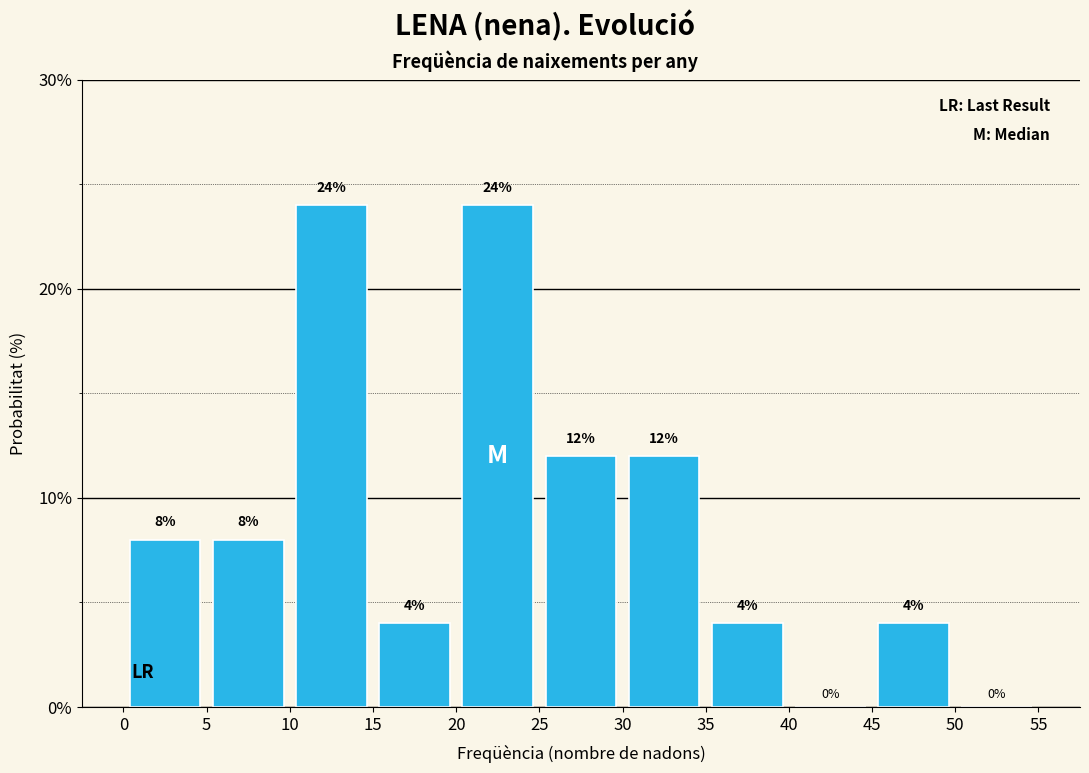

Reading left to right, transcribe this chart: for each bar, give the range it covers on the x-axis and its height.

0 to 5: 8
5 to 10: 8
10 to 15: 24
15 to 20: 4
20 to 25: 24
25 to 30: 12
30 to 35: 12
35 to 40: 4
40 to 45: 0
45 to 50: 4
50 to 55: 0